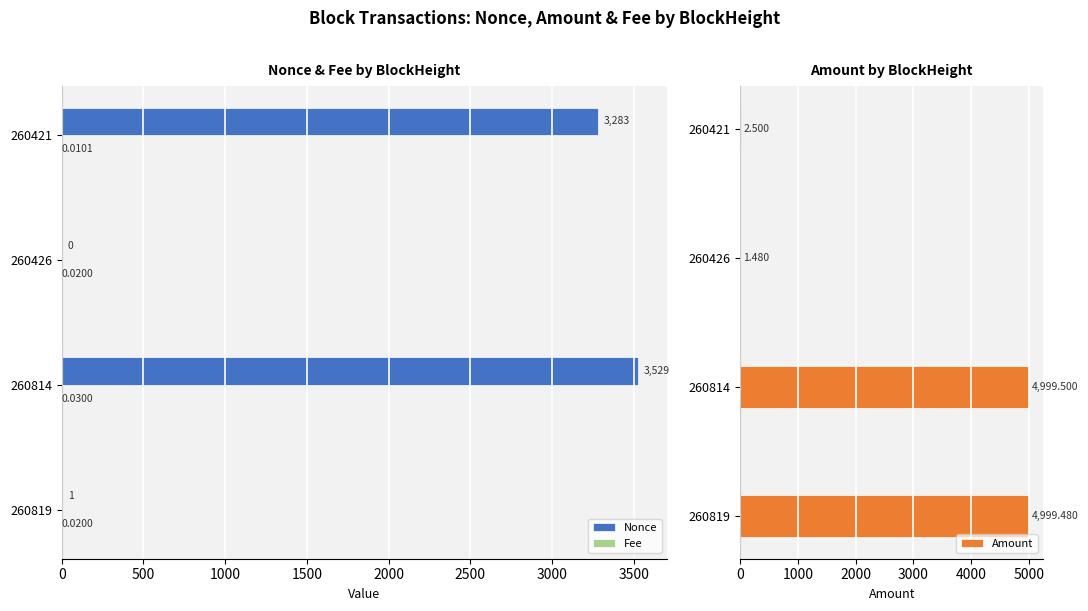

Are the bars horizontal?

Yes